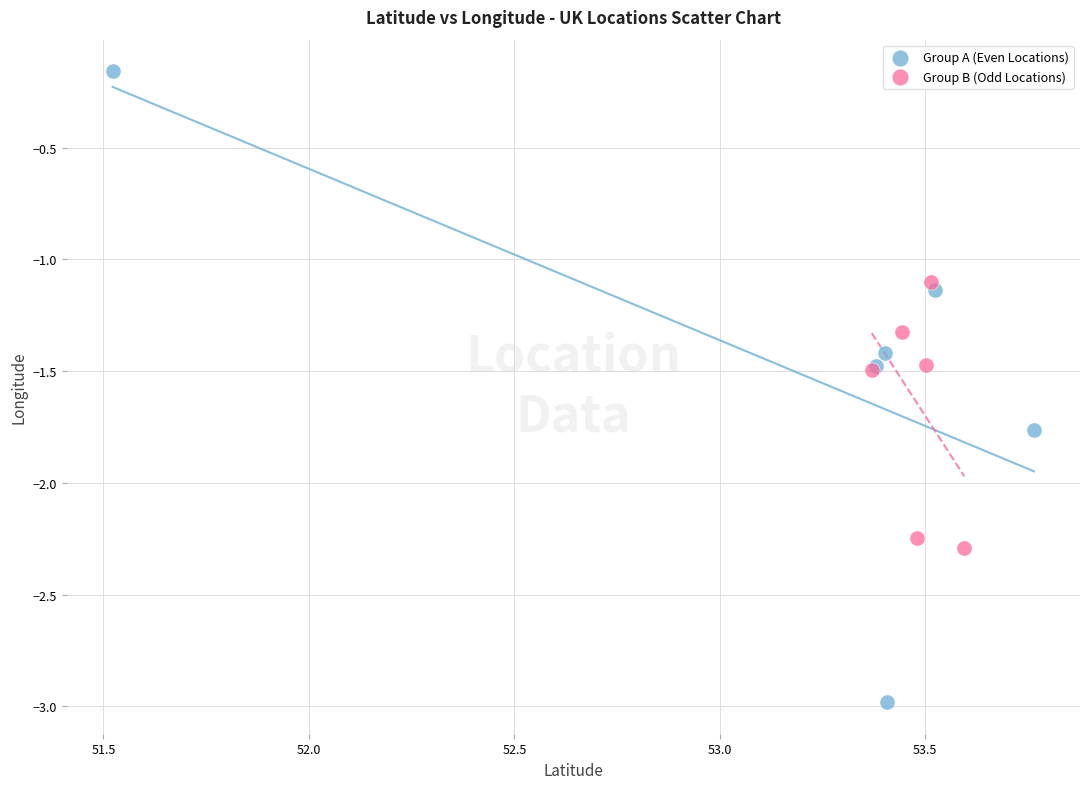

Which series reaches the minimum Y coordinate?

Group A (Even Locations)